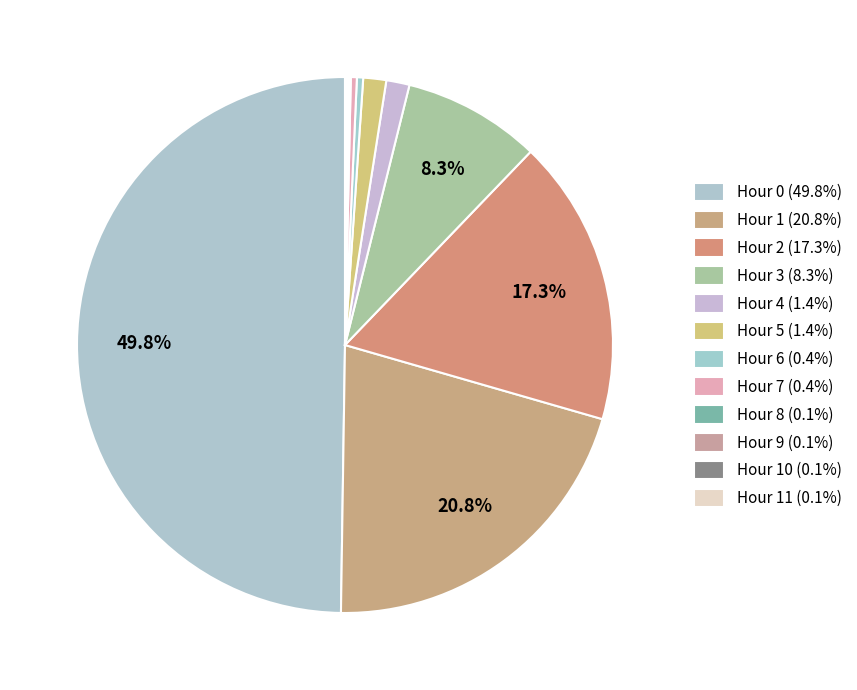

Which category has the biggest portion of the pie?

Hour 0